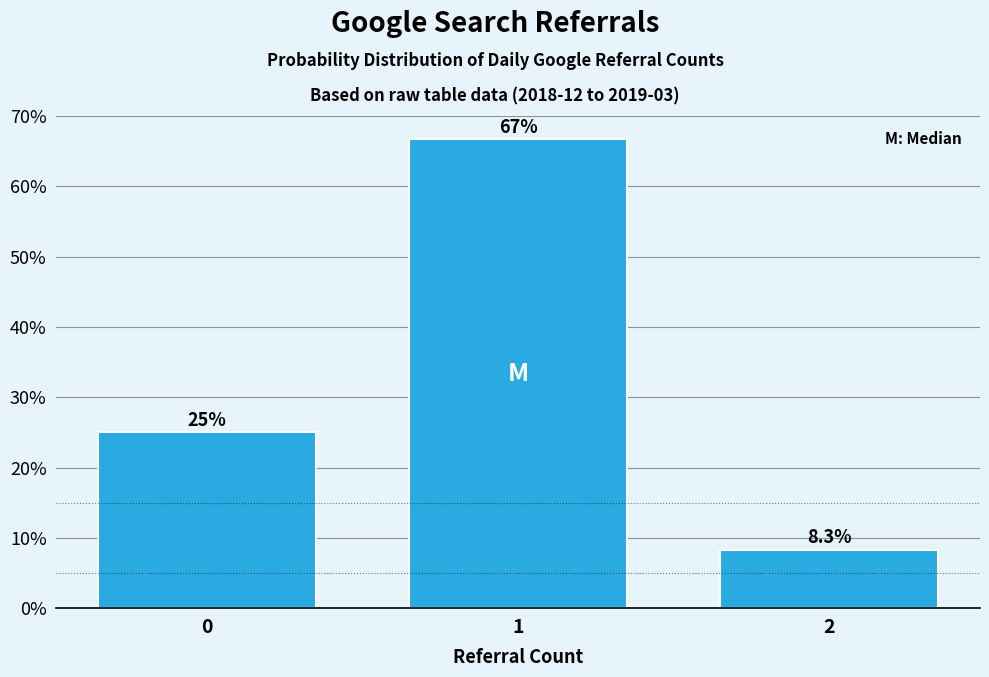

Reading left to right, what are all the values shown in this chart?

0=25.0	1=66.7	2=8.3